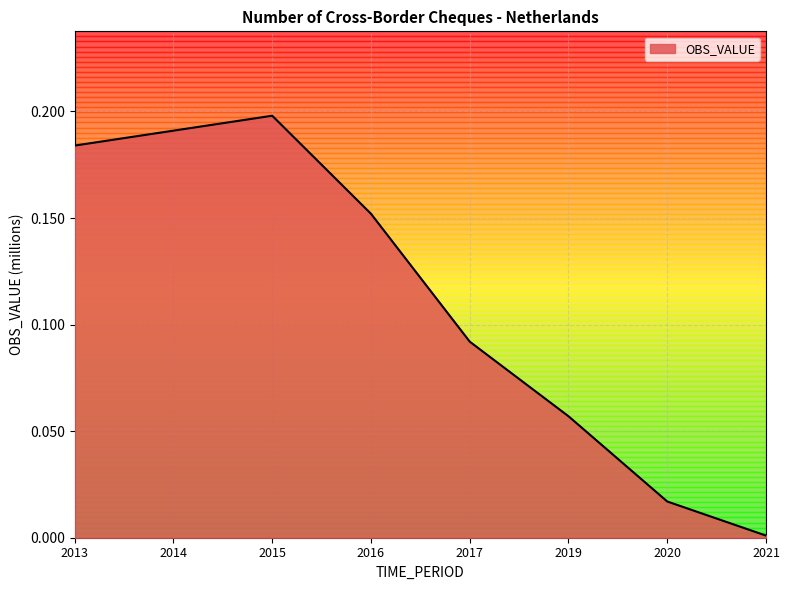

How many interior local peaks (higher than both neighbors) does the data have?

1